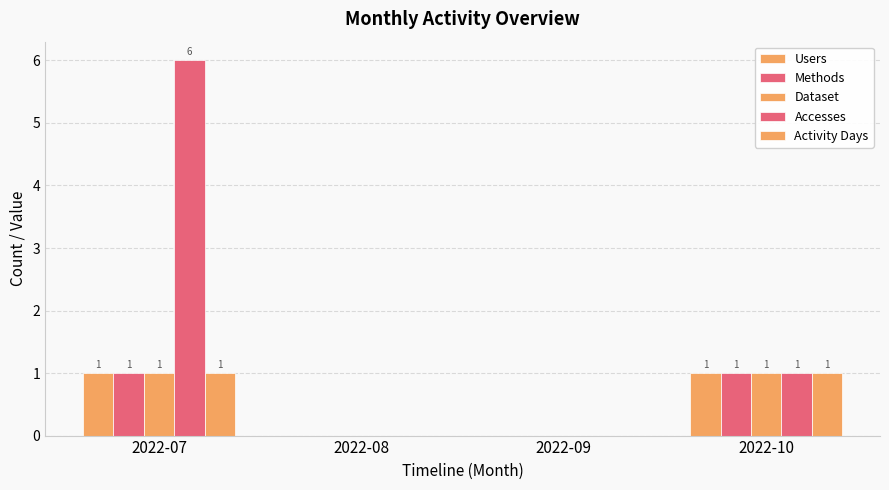

List the series in order of their peak value, lowest first.

Users, Methods, Dataset, Activity Days, Accesses